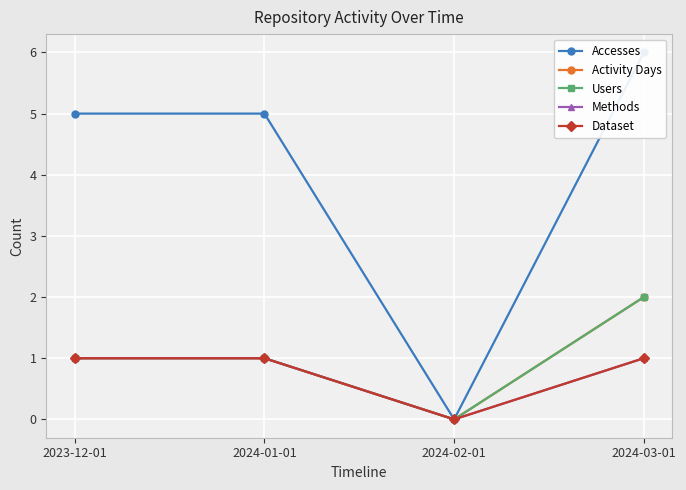

True or false: Dataset and Activity Days cross at least once.

False